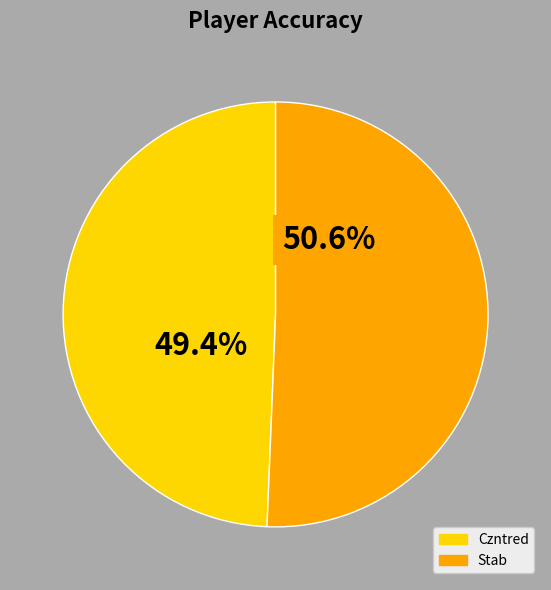

To the nearest percent, what is the combined percentage of Stab and Czntred?

100%